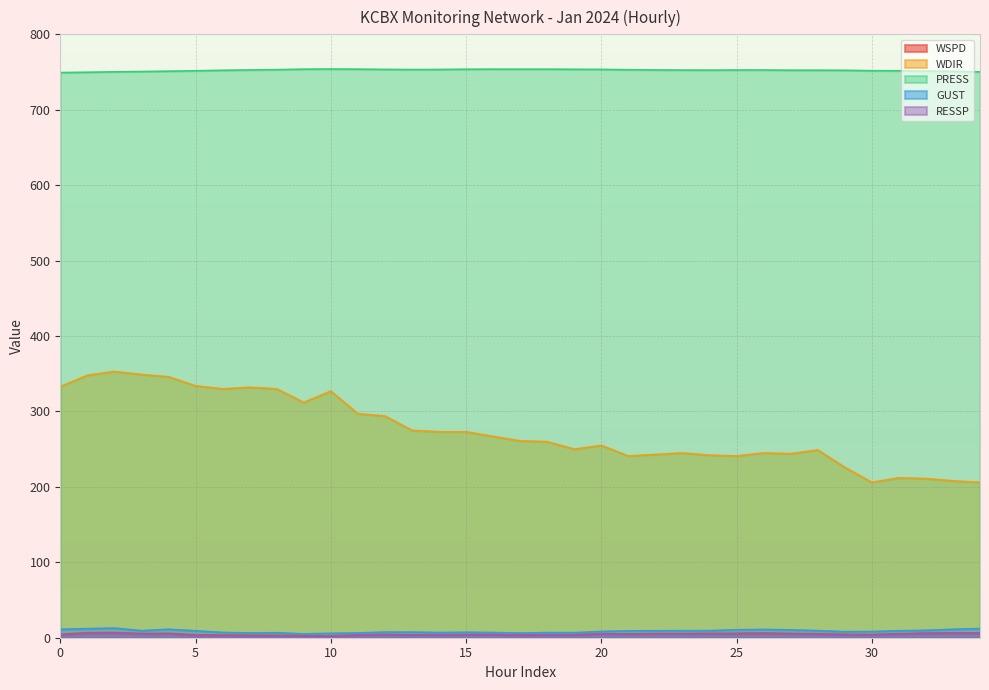

What is the difference between the maximum and minimum values in the RESSP series?

4.5